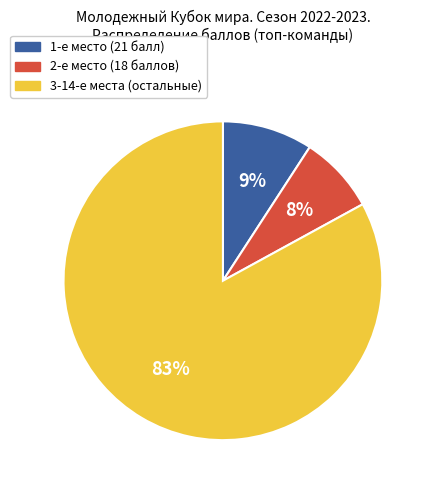

Which has a higher value, 1-е место (21 балл) or 2-е место (18 баллов)?

1-е место (21 балл)